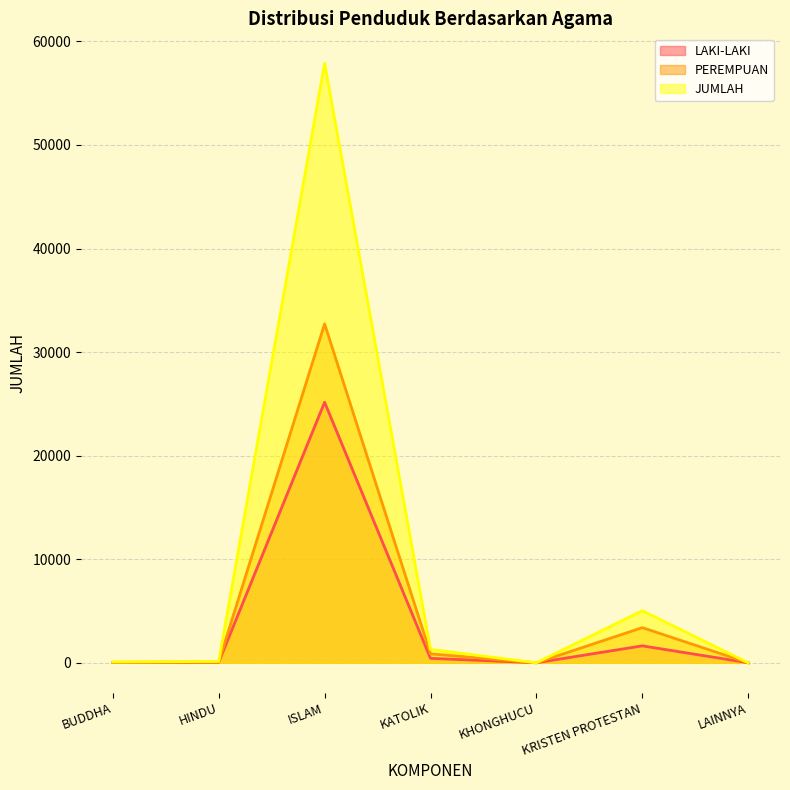

Where is the first local maximum for JUMLAH?

ISLAM